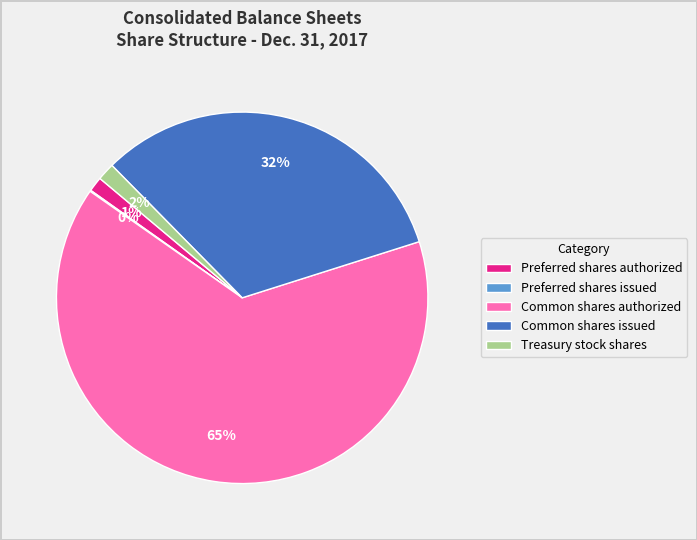

To the nearest percent, what is the average slice percentage?

20%